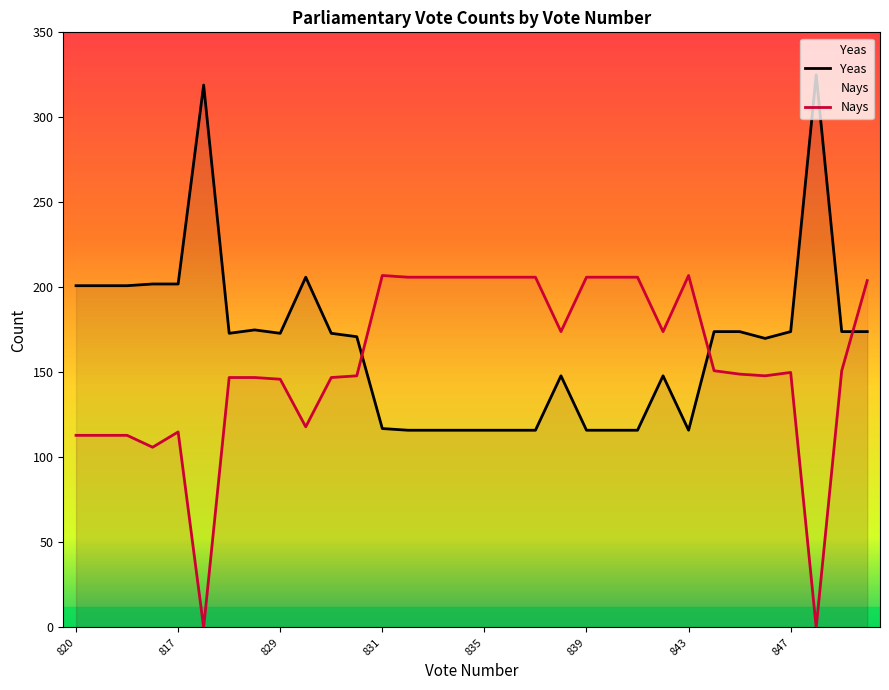

What is the label of the 2nd point from the right?

851